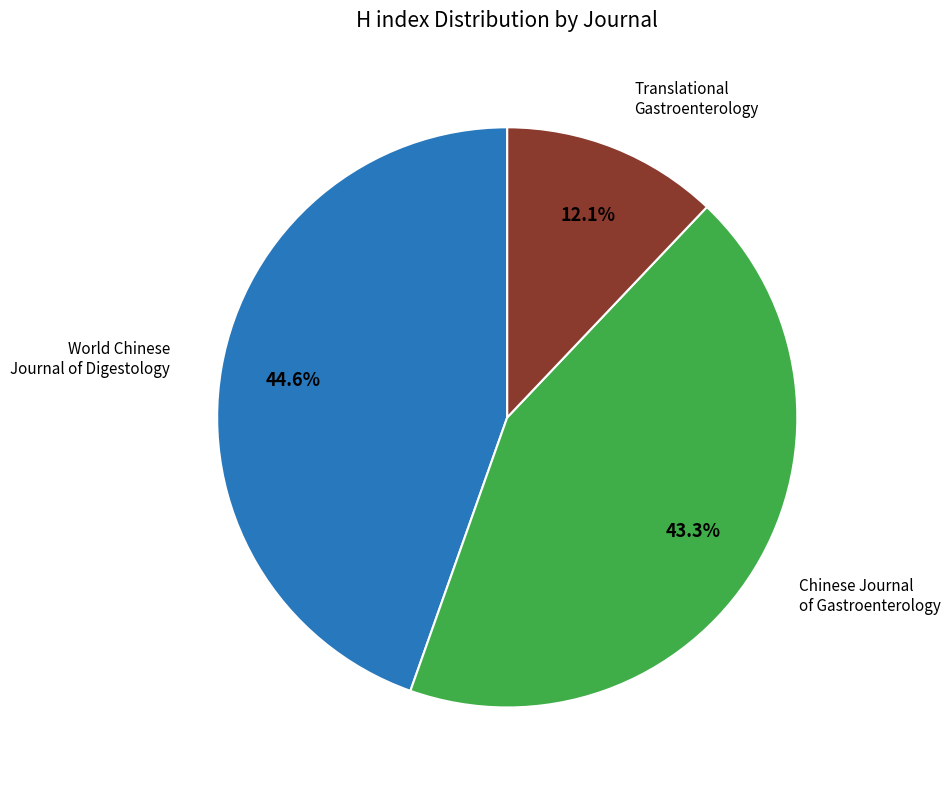

Is there a majority slice in this chart?

No